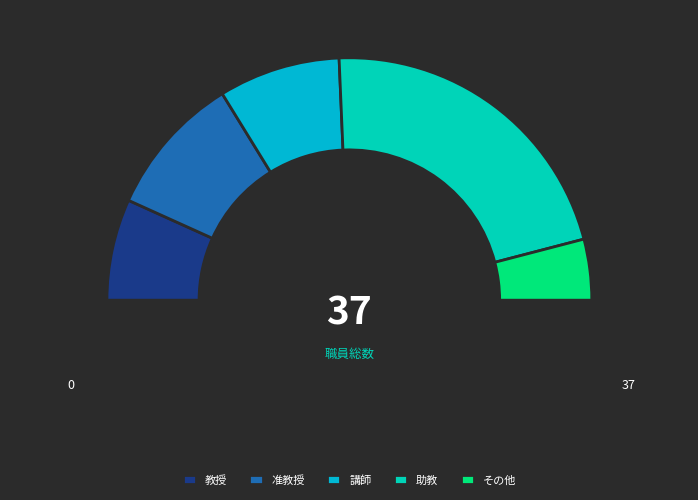

Combined, do 講師 and 助手 account for over 50%?

No